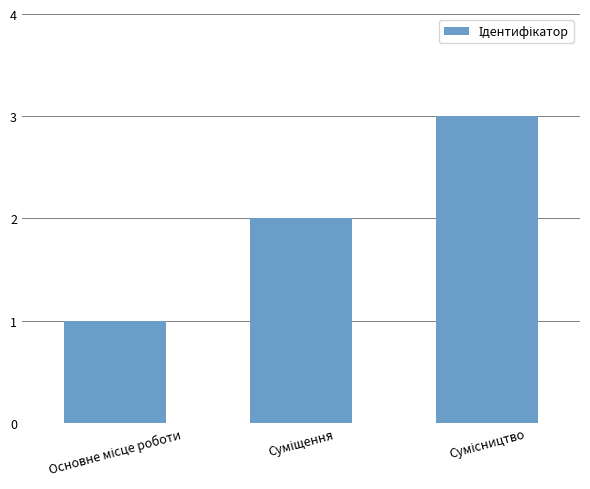

What is the greatest value displayed?

3